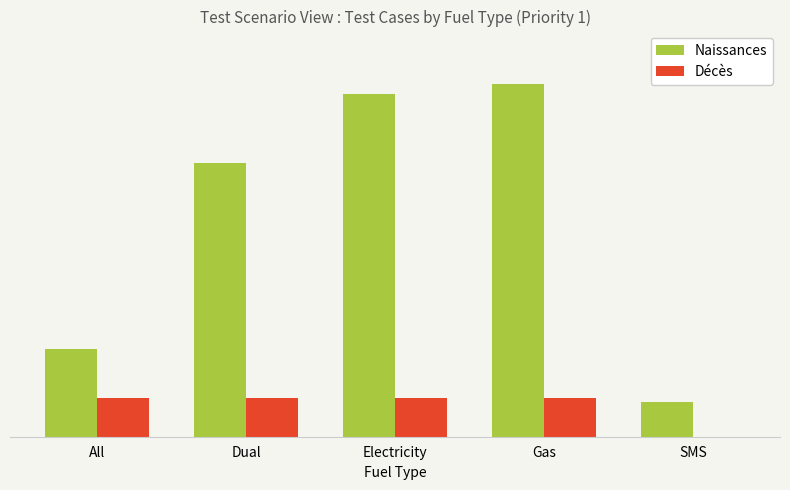

Reading left to right, extract all data points from this chart.

Naissances: 18	56	70	72	7
Décès: 8	8	8	8	0